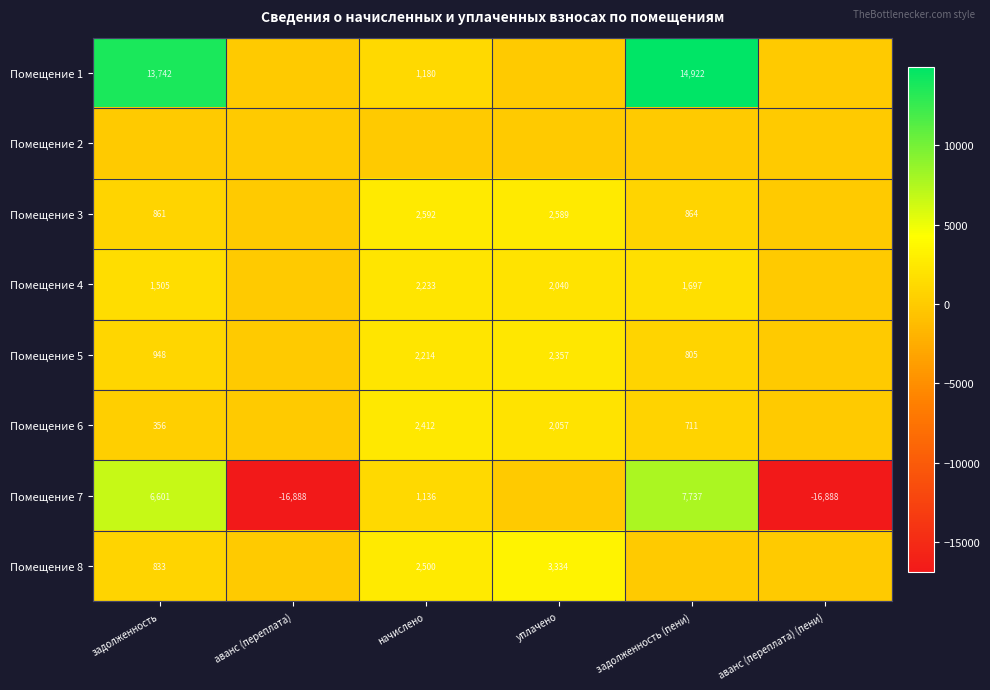

What is the sum of the Помещение 7 values at начислено and аванс (переплата) (пени)?

-15752